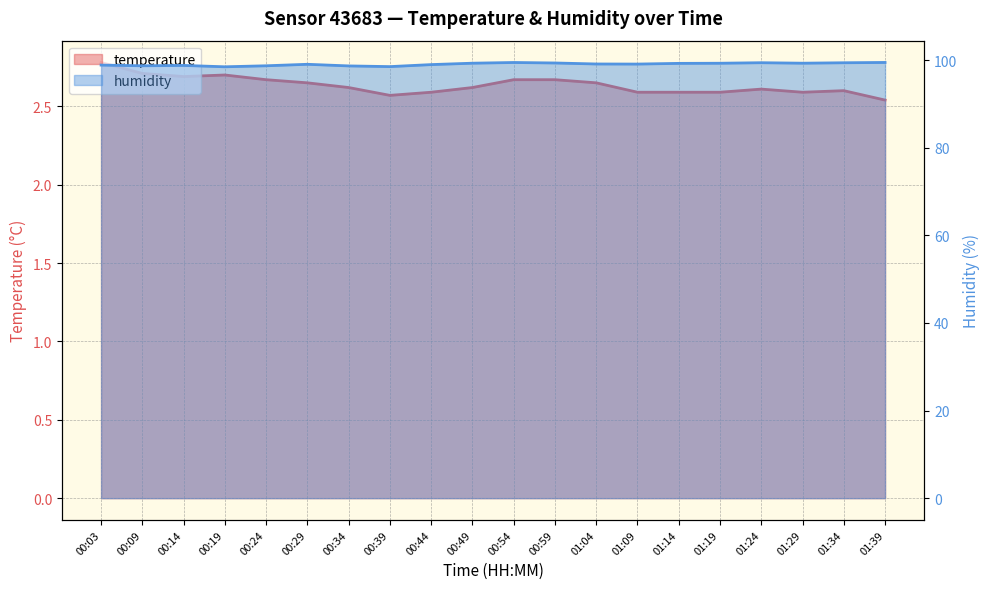

What is the smallest value displayed?

2.5